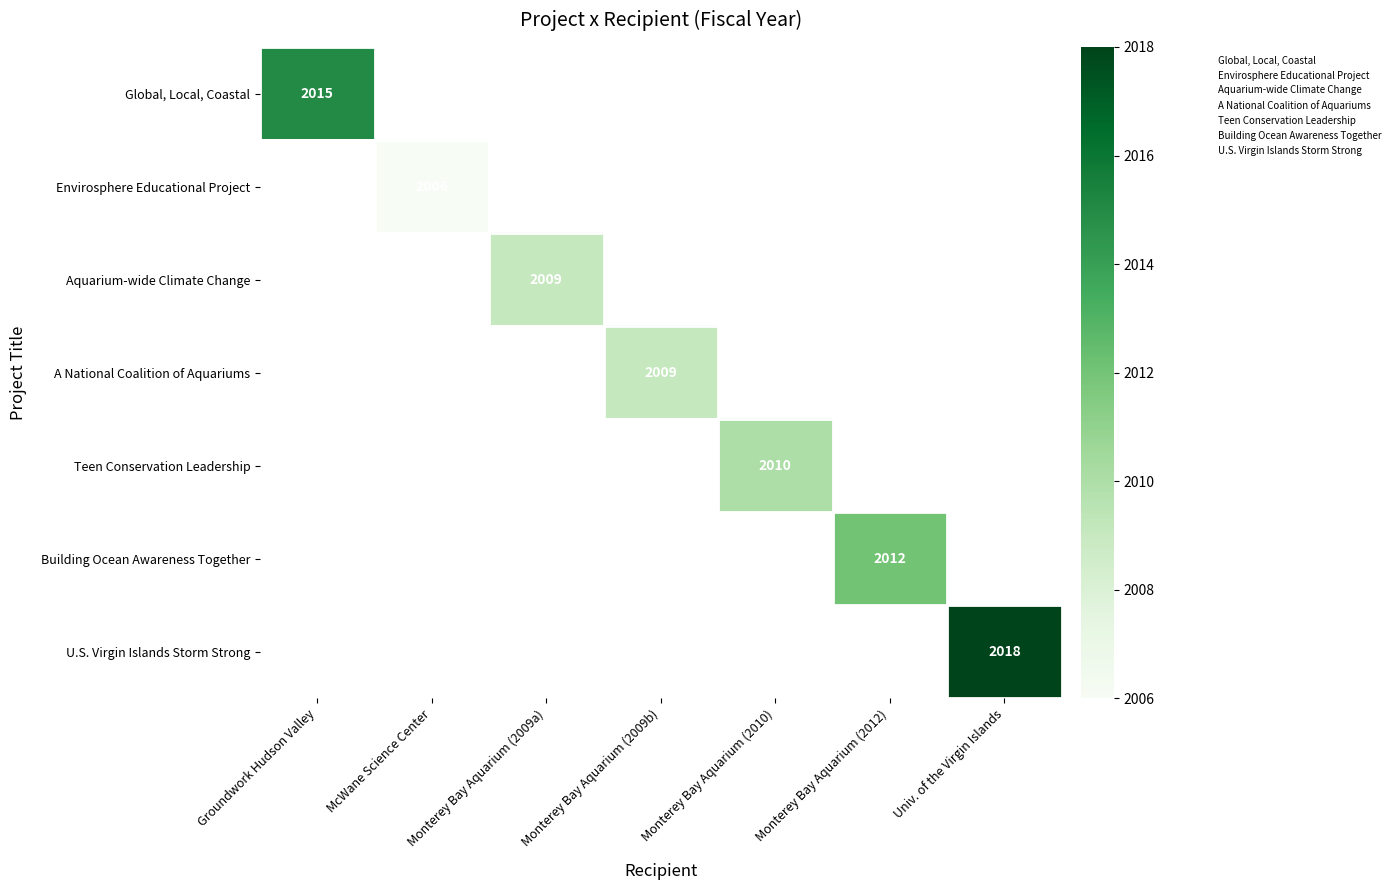

Is it true that Aquarium-wide Climate Change equals 3315 at Monterey Bay Aquarium (2009a)?

False